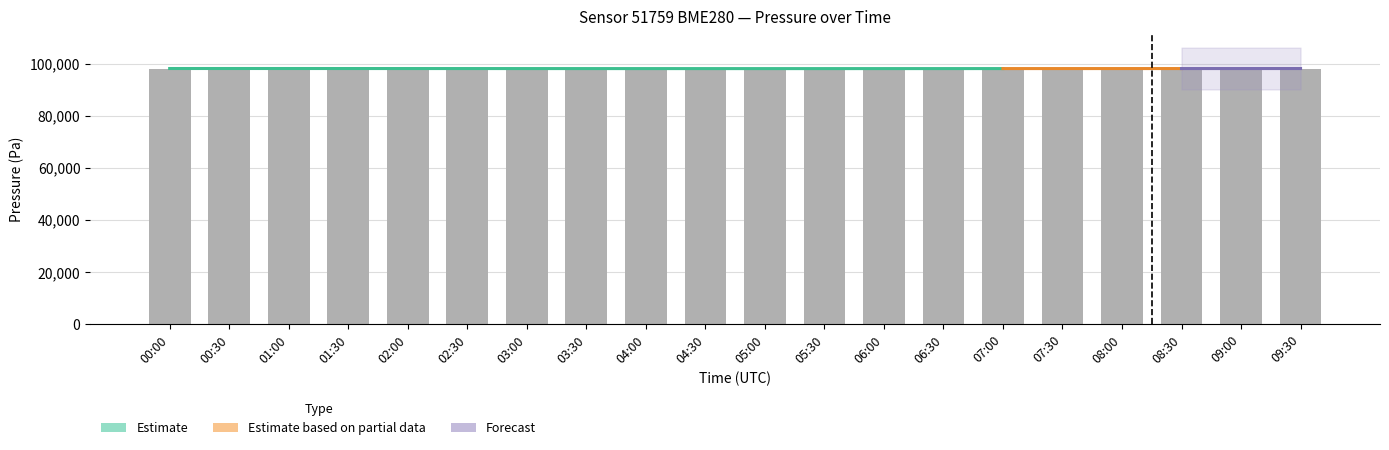

The value of humidity at 00:00 is 165.8. True or false?

False